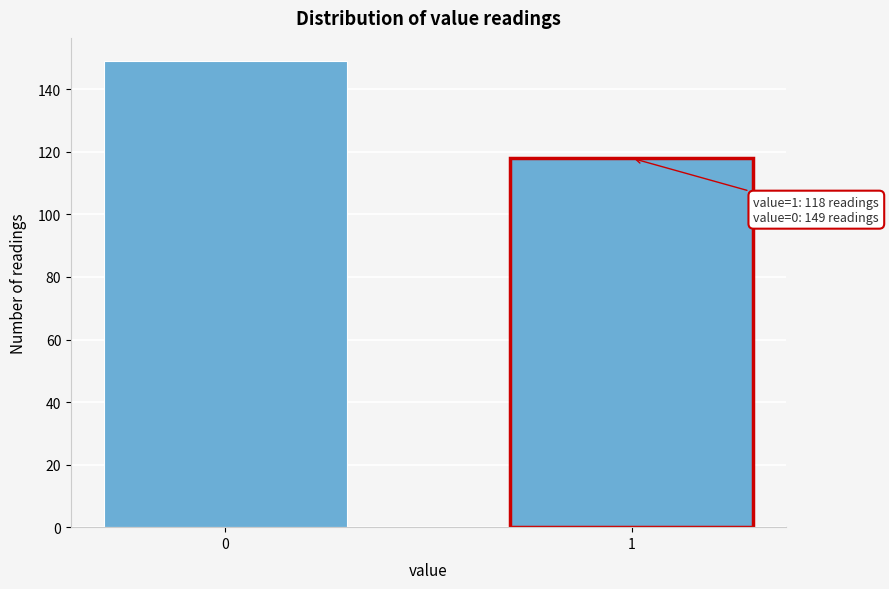

Reading left to right, extract all data points from this chart.

0=149	1=118